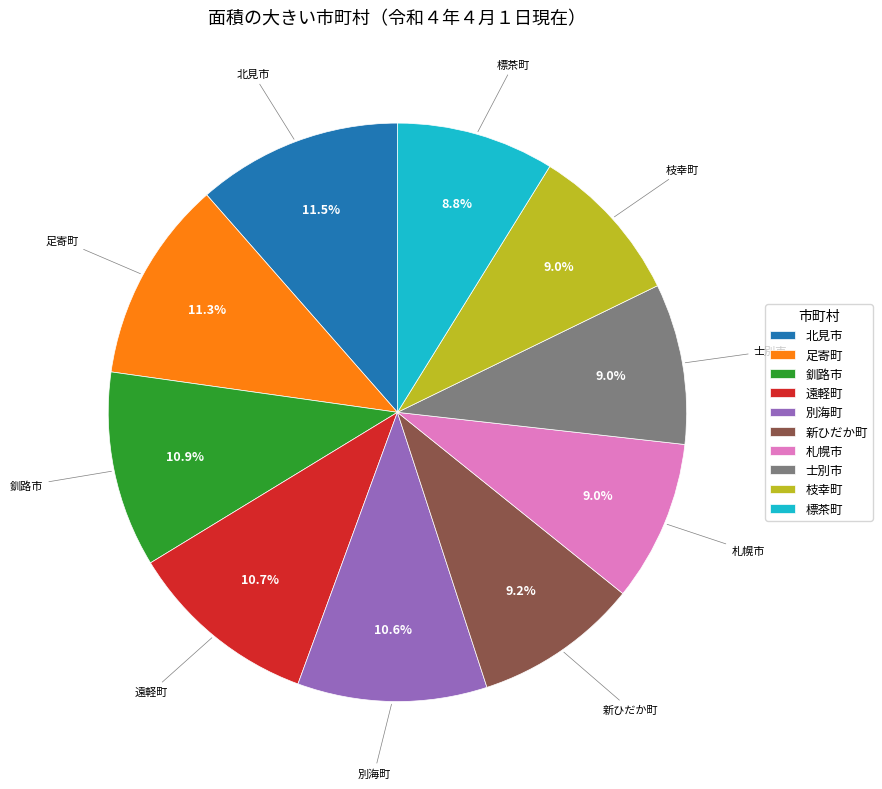

Which has a higher value, 士別市 or 別海町?

別海町